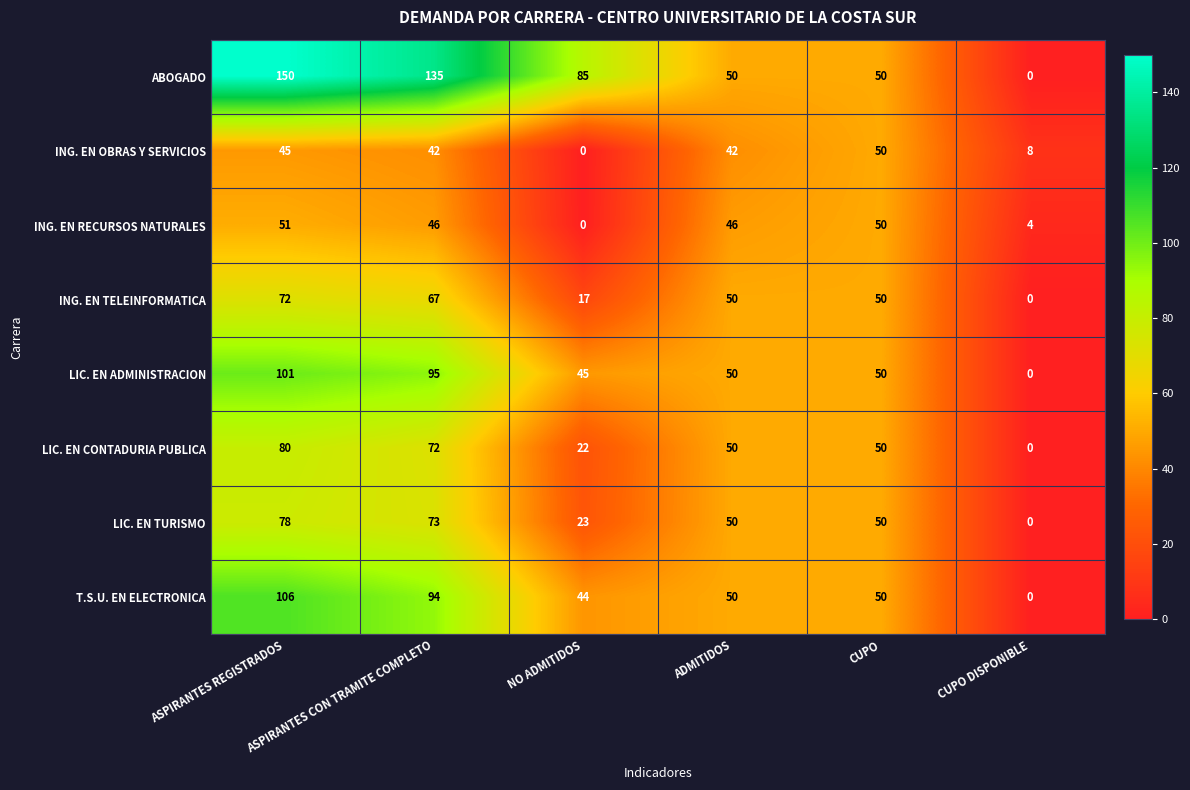

At which category is the sum across all series the highest?

ASPIRANTES REGISTRADOS